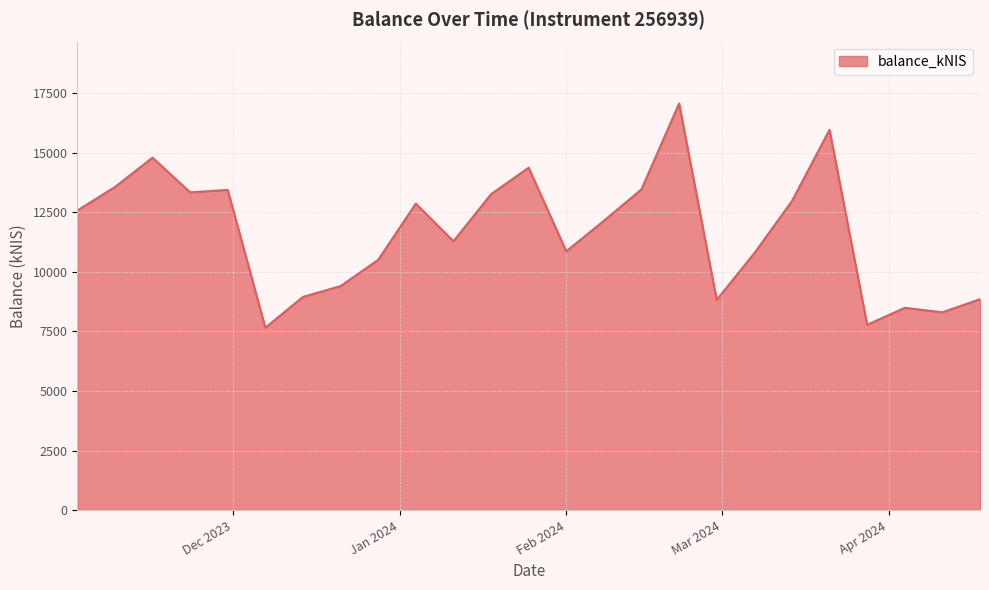

Does the chart have visible grid lines?

Yes